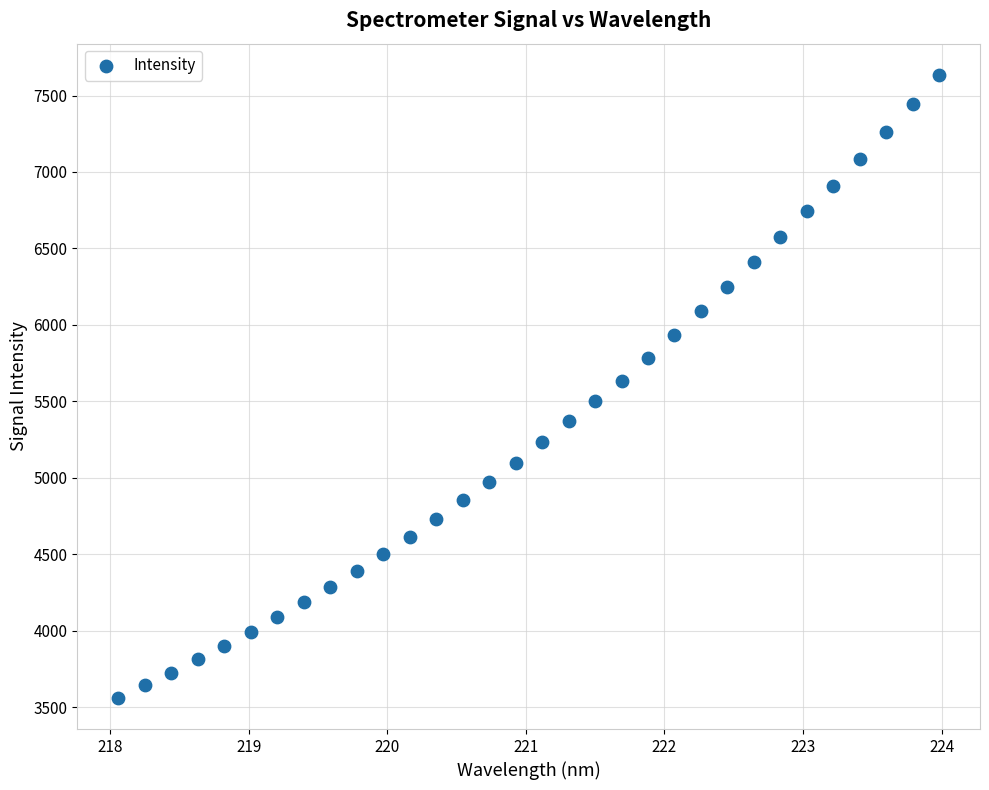

What is the range of X values (max minus min)?

5.9